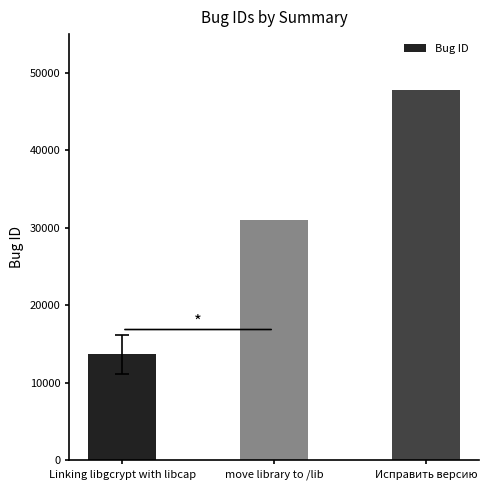

How many values are between 13693 and 47806?

3